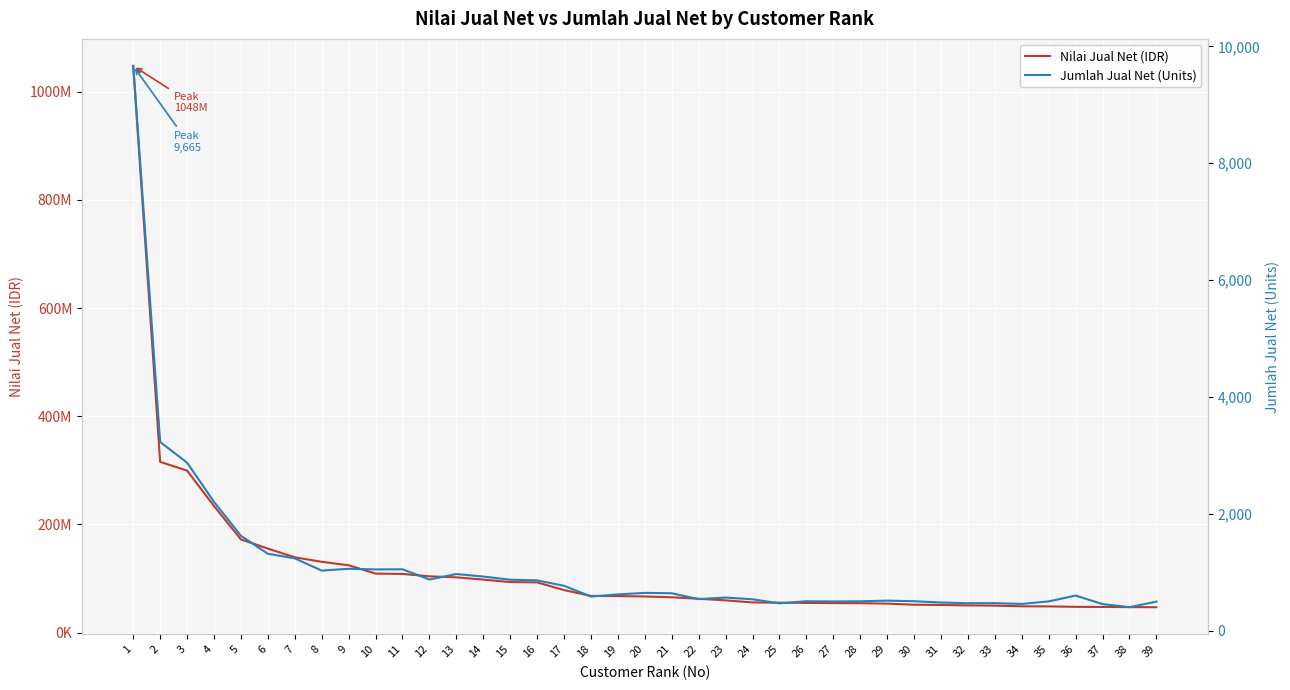

What is the greatest value displayed?

1047815388